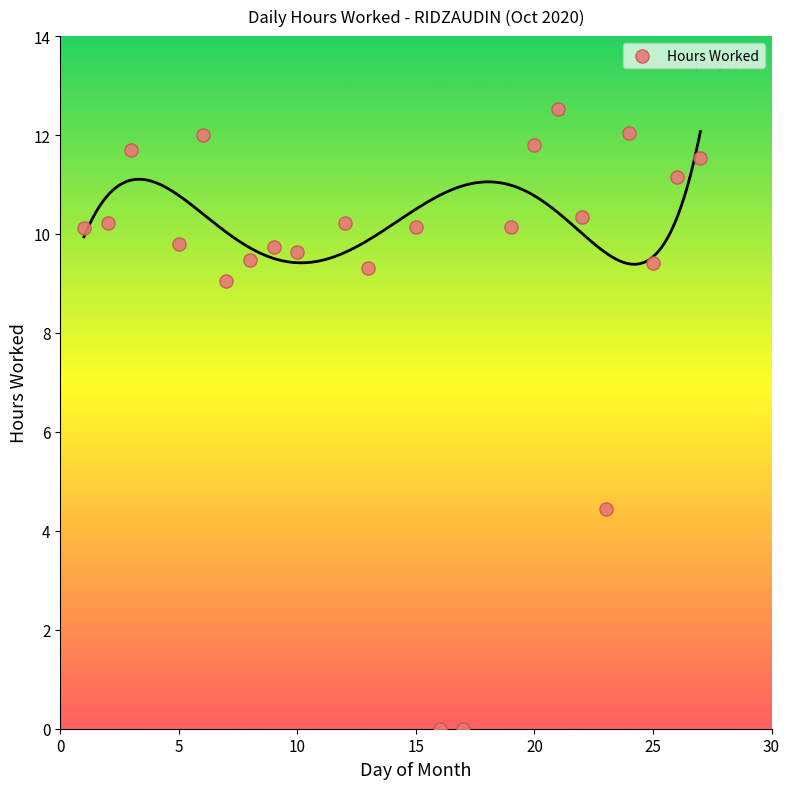

What is the range of X values (max minus min)?

26.0